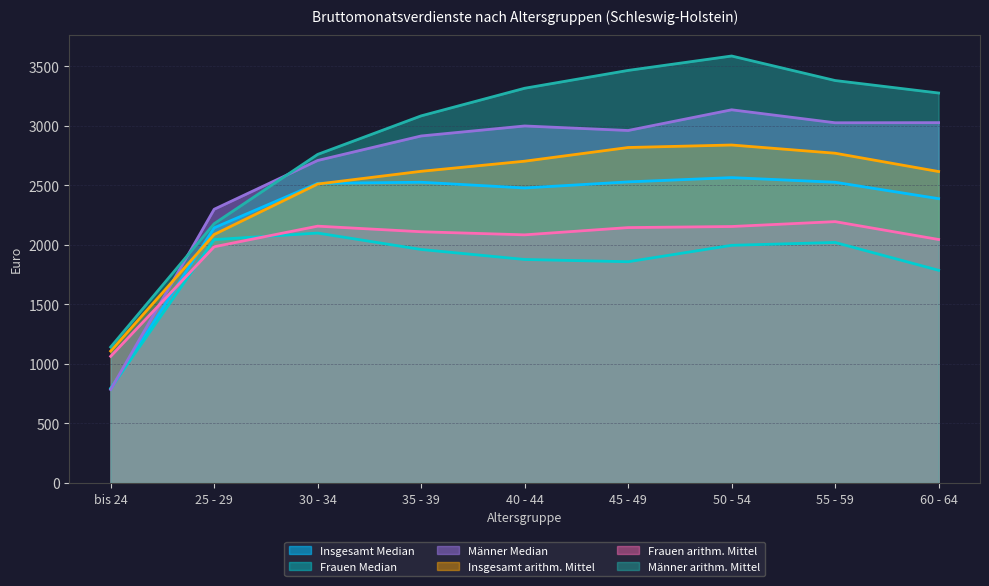

What position from the right is bis 24?

9